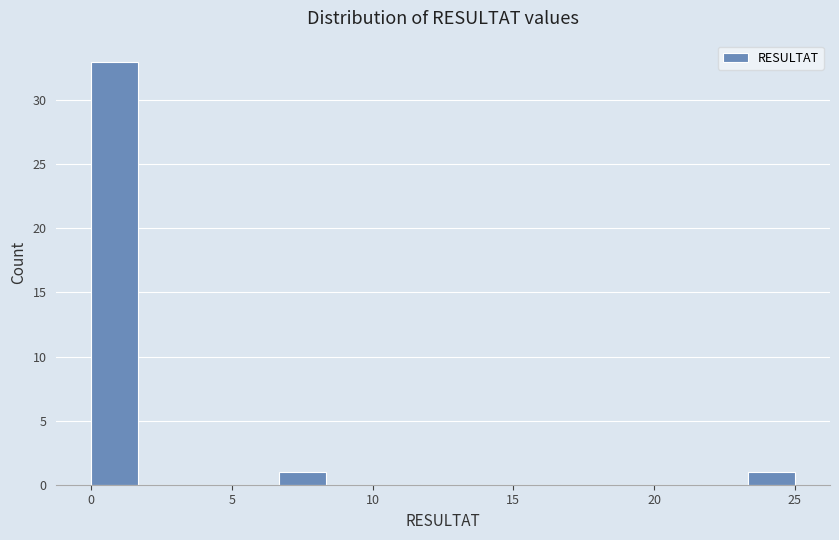

Around what value on the x-axis is the tallest bar? Give the approximate position of its centre, as read against the axis.

1.0